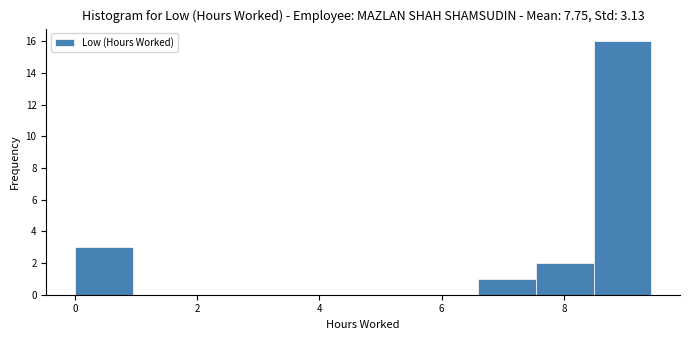

How tall is the bar that spans 6.6 to 7.6 on the x-axis? Neither the bar edges nor the heights are printed on the chart, so give them approximately, as read against the axes.

1